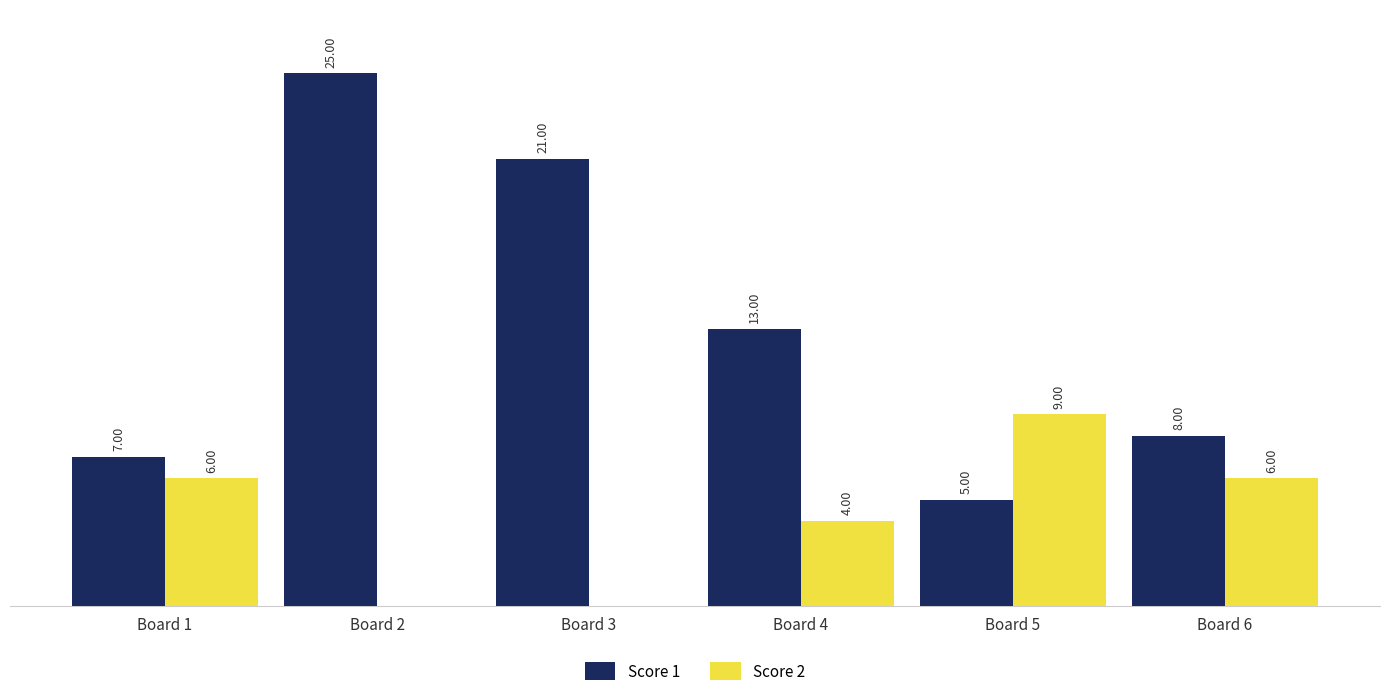

What are all the series names shown in the legend?

Score 1, Score 2